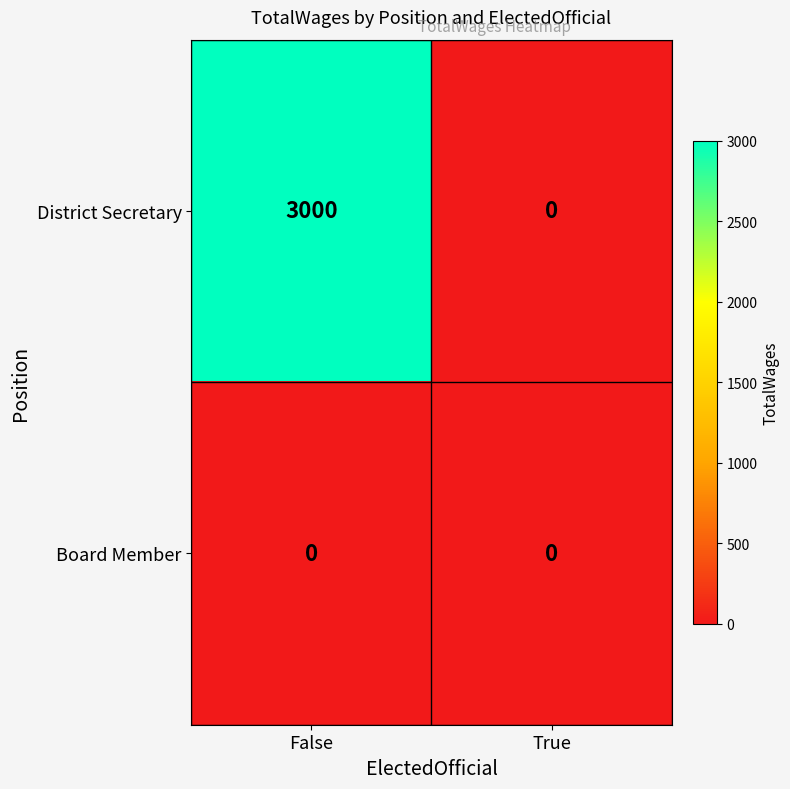

Which label corresponds to the largest value in the chart?

False